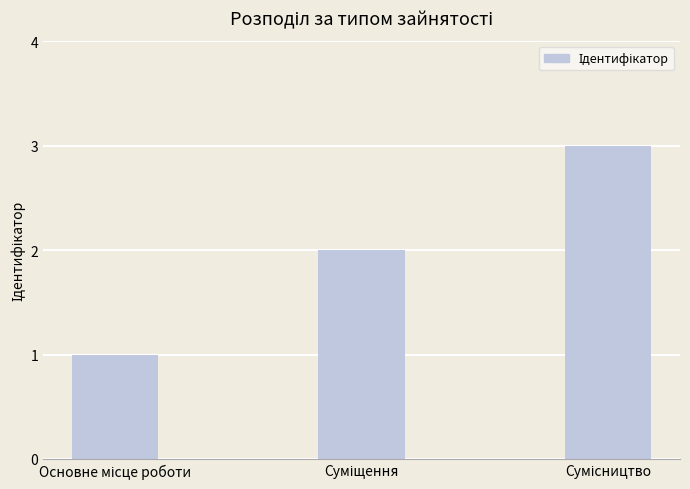

What is the greatest value displayed?

3